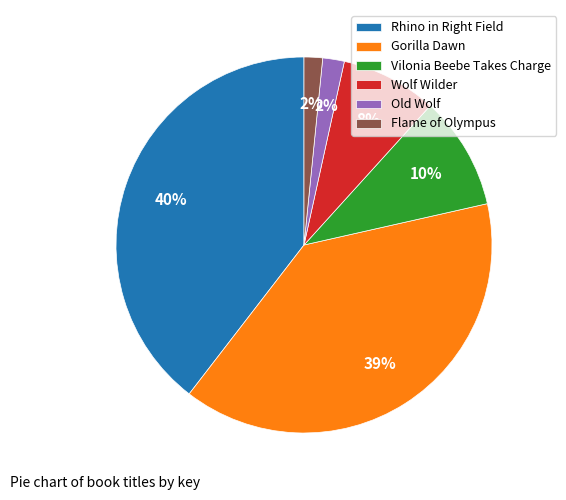

How many segments does this pie chart have?

6